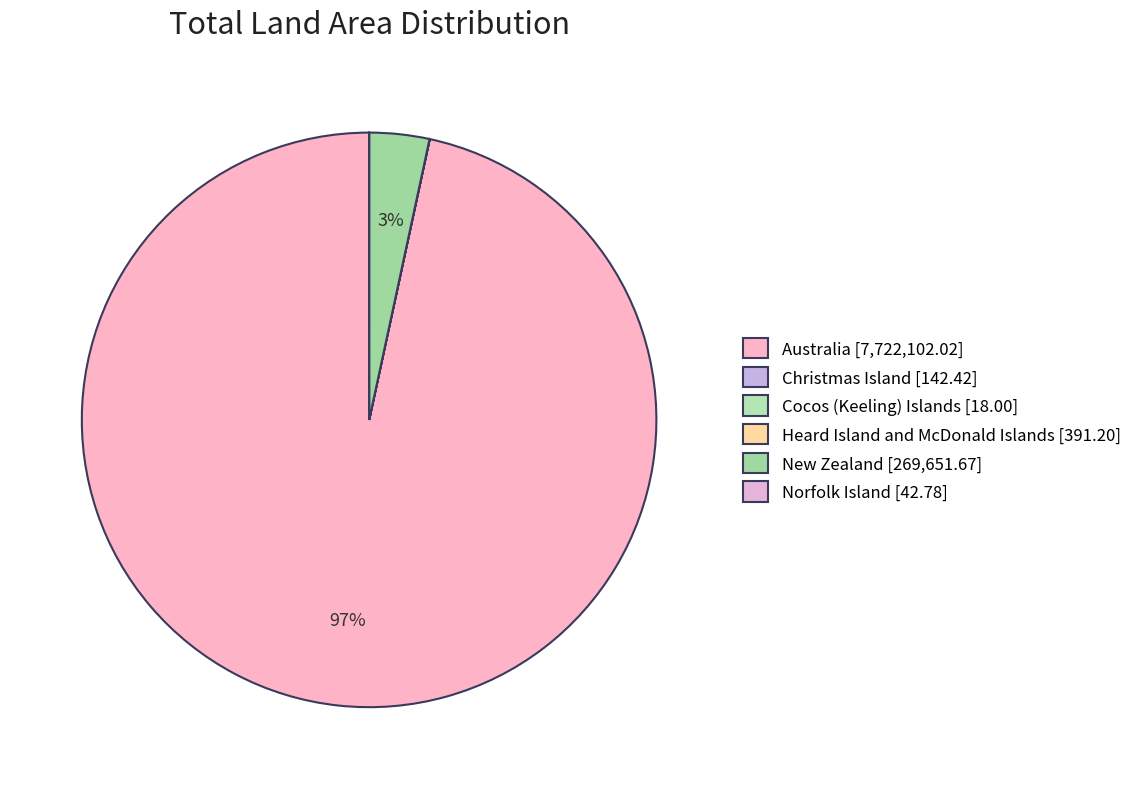

Which category has the biggest portion of the pie?

Australia